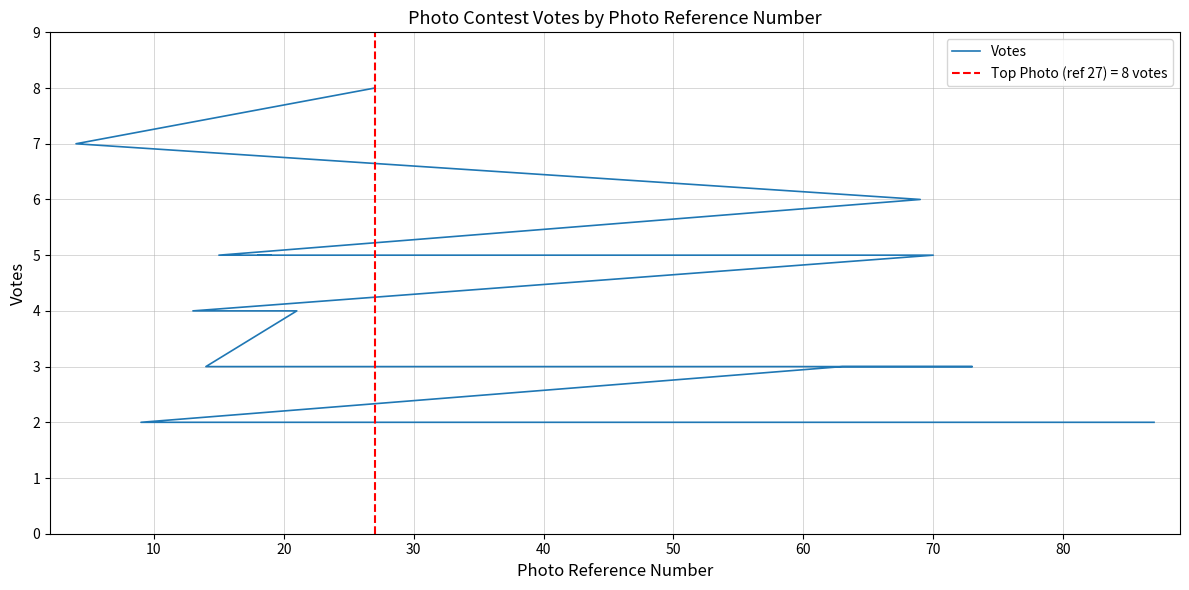

How many lines are shown in the chart?

1